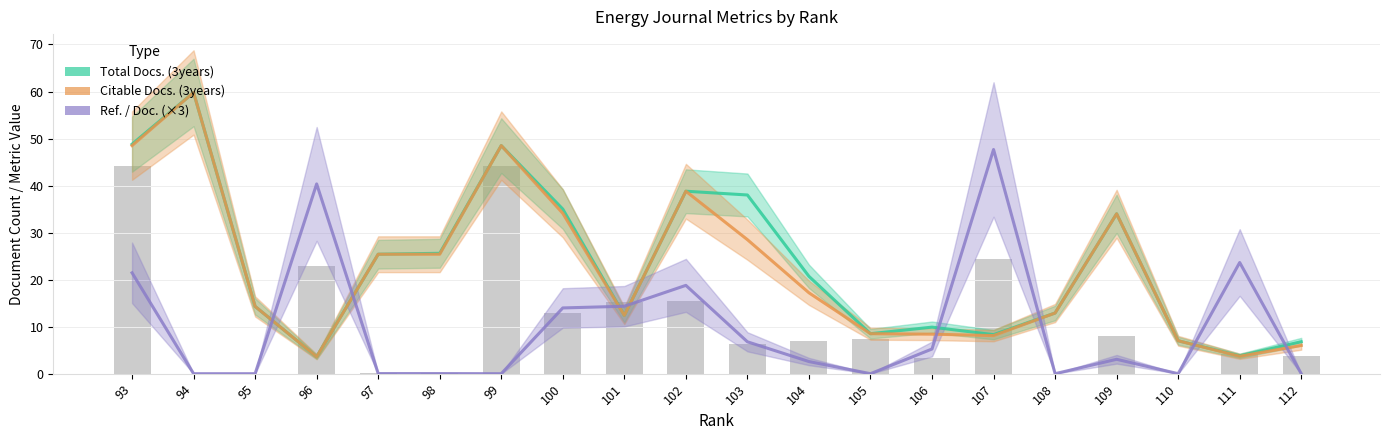

Reading left to right, extract all data points from this chart.

Total Docs. (3years): 93=48.8	94=59.8	95=14.3	96=3.6	97=25.4	98=25.6	99=48.5	100=35.0	101=12.4	102=38.8	103=38.0	104=20.7	105=8.5	106=9.9	107=8.3	108=12.9	109=34.0	110=7.0	111=3.8	112=6.8
Citable Docs. (3years): 93=48.5	94=59.8	95=14.3	96=3.6	97=25.4	98=25.4	99=48.5	100=34.1	101=12.4	102=38.8	103=28.5	104=17.2	105=8.5	106=8.4	107=8.1	108=12.9	109=34.0	110=7.0	111=3.7	112=6.0
Ref. / Doc. (×3): 93=21.5	94=0.0	95=0.0	96=40.3	97=0.0	98=0.0	99=0.0	100=14.0	101=14.3	102=18.8	103=6.8	104=2.6	105=0.0	106=5.2	107=47.7	108=0.0	109=3.1	110=0.0	111=23.6	112=0.0